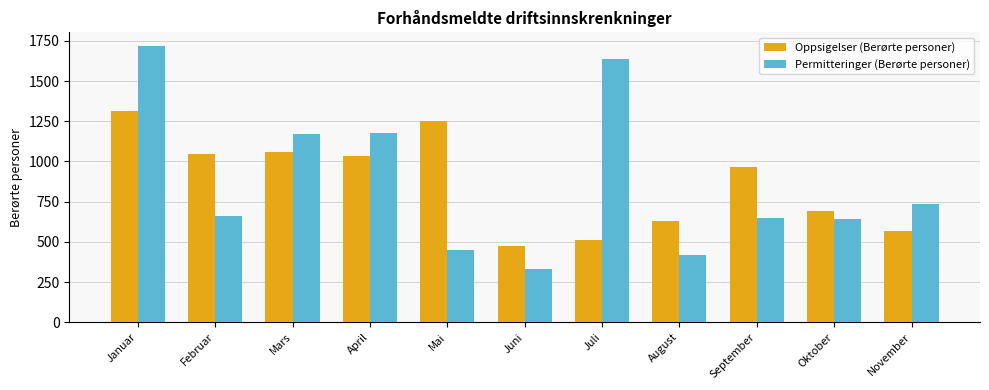

Reading left to right, extract all data points from this chart.

Oppsigelser (Berørte personer): Januar=1315	Februar=1049	Mars=1059	April=1034	Mai=1249	Juni=473	Juli=513	August=630	September=968	Oktober=692	November=568
Permitteringer (Berørte personer): Januar=1717	Februar=662	Mars=1168	April=1179	Mai=447	Juni=332	Juli=1640	August=418	September=651	Oktober=642	November=737